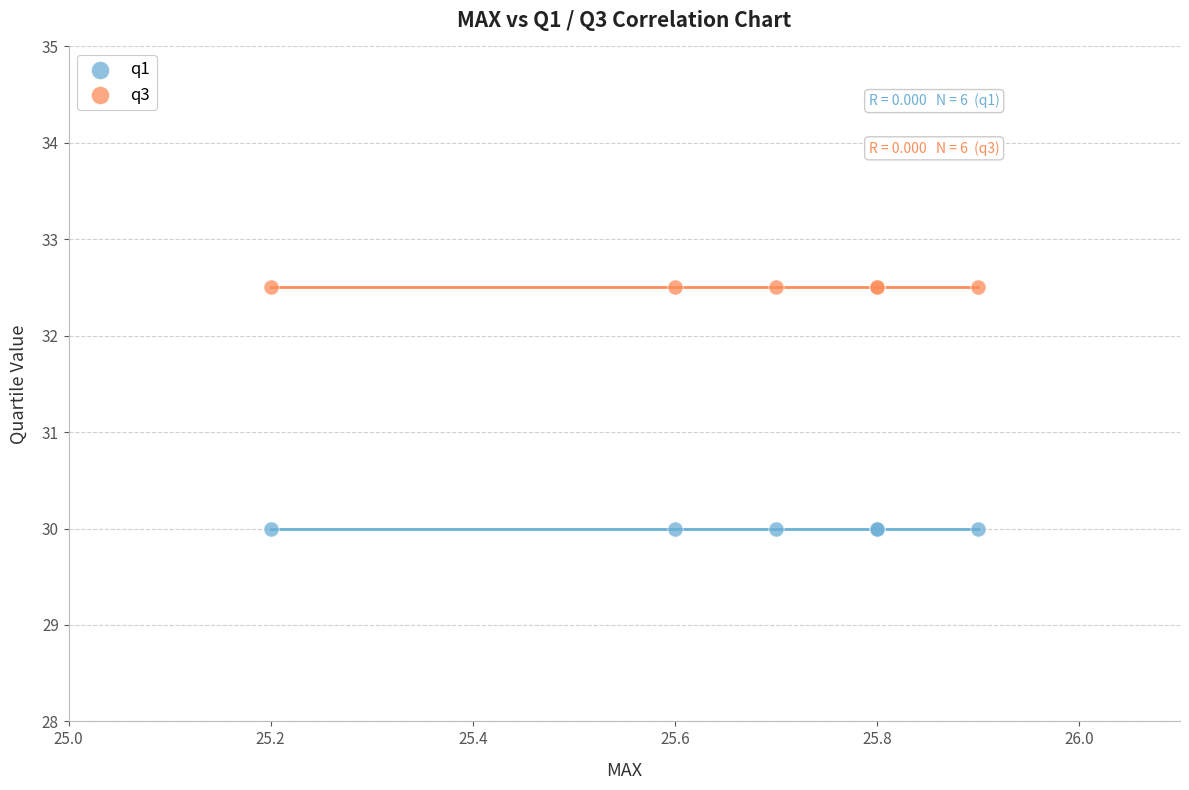

Which series contains the lowest Y value?

q1